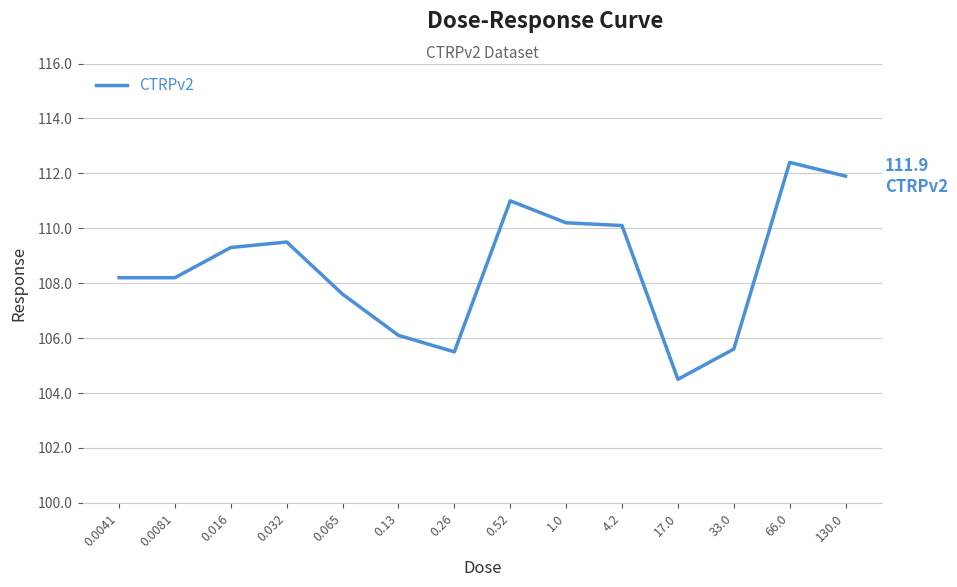

Approximately how many times larger is the value at 1.0 compared to 0.065?

1.0